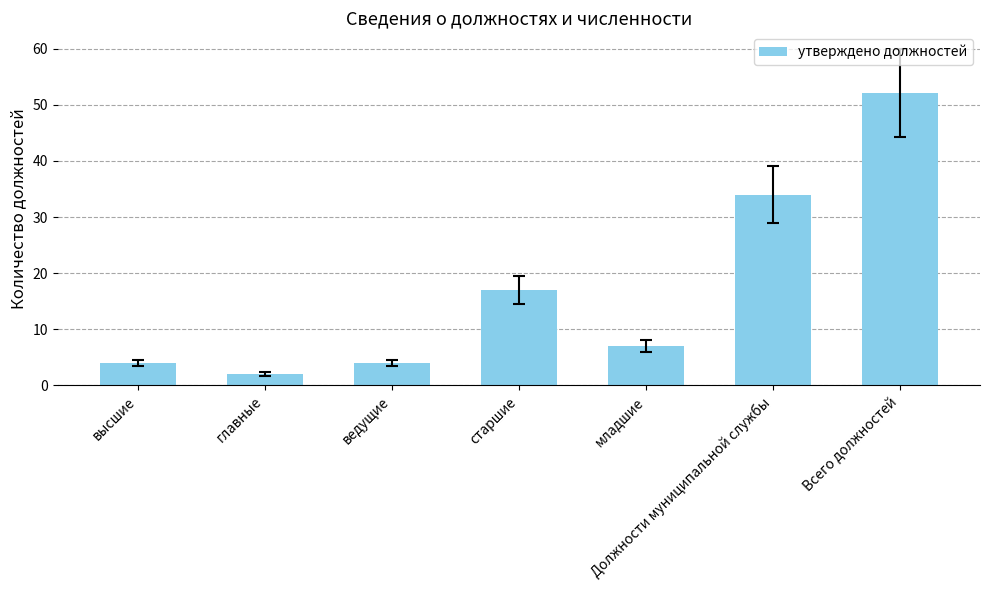

What is the label of the 3rd bar from the left?

ведущие